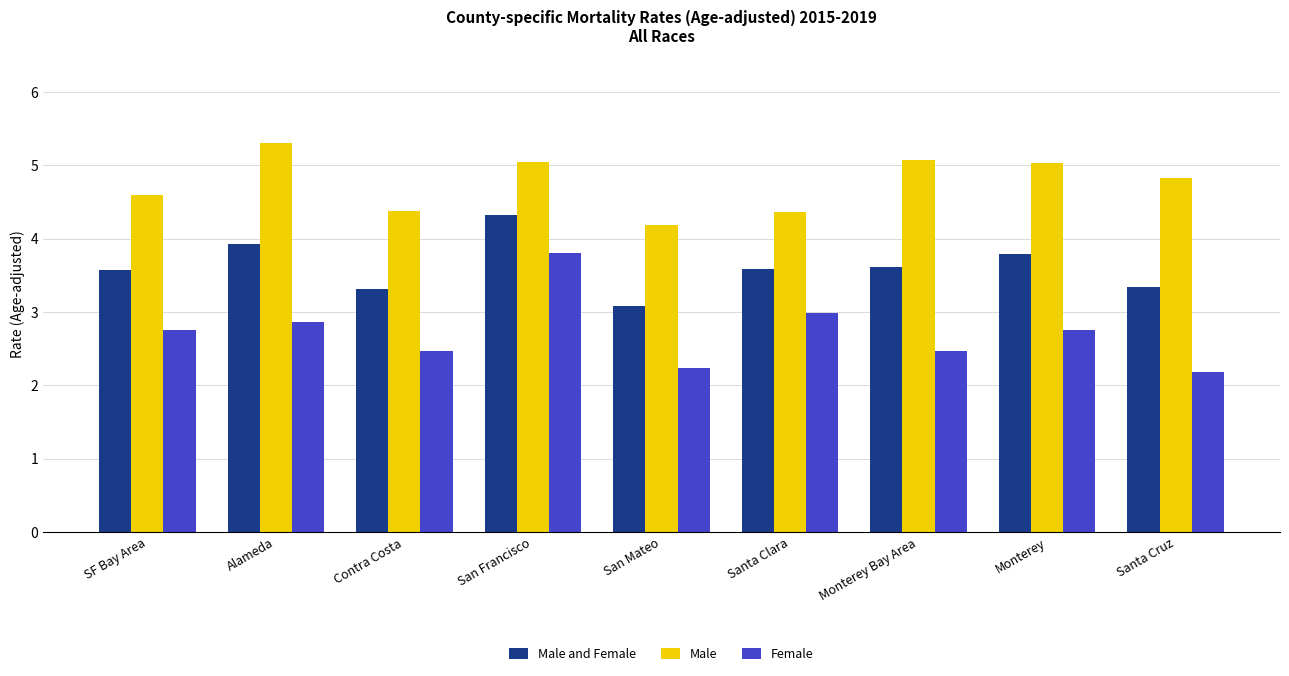

At how many categories does at least one series exceed 3?

9